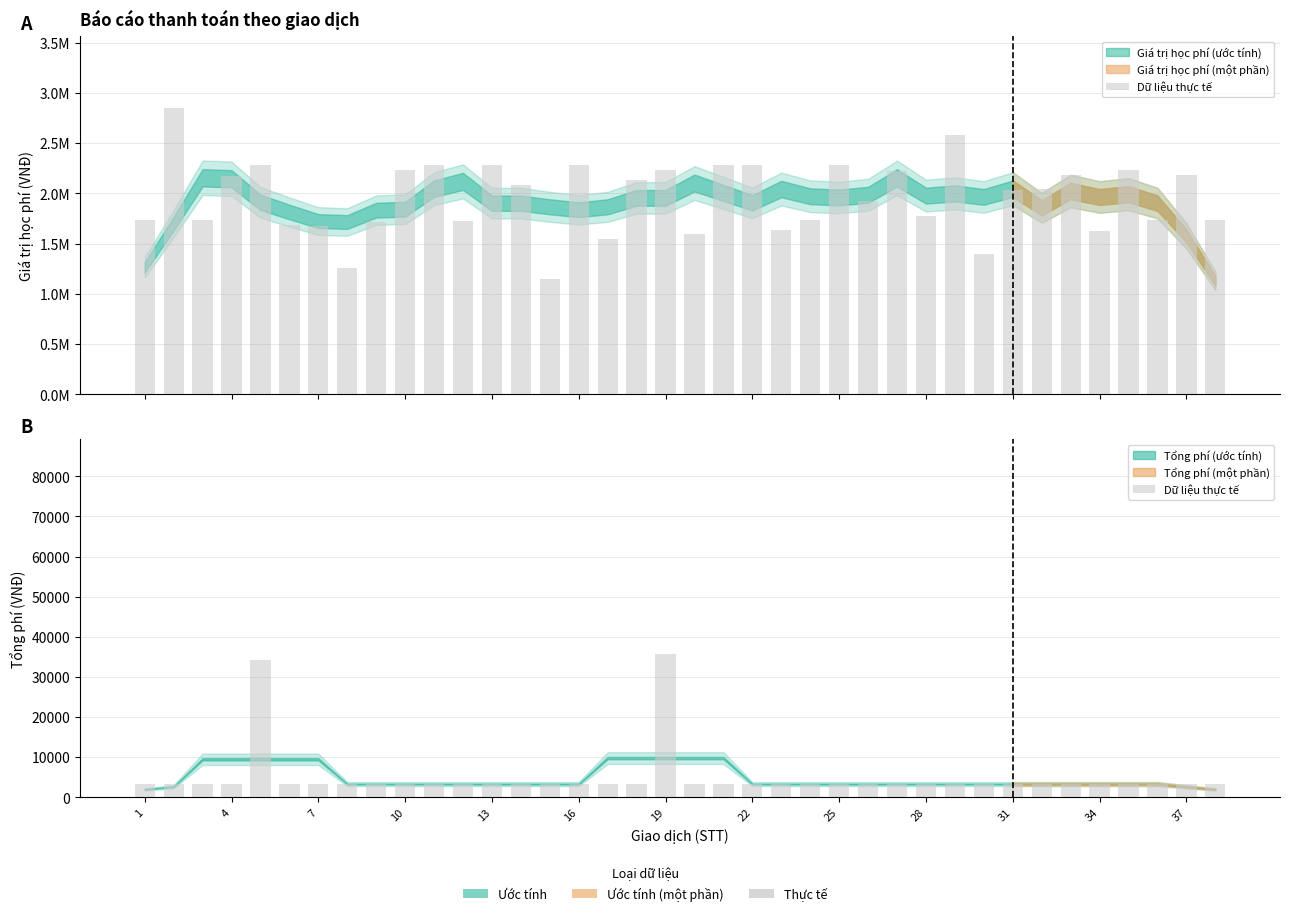

Which label corresponds to the smallest value in the chart?

1